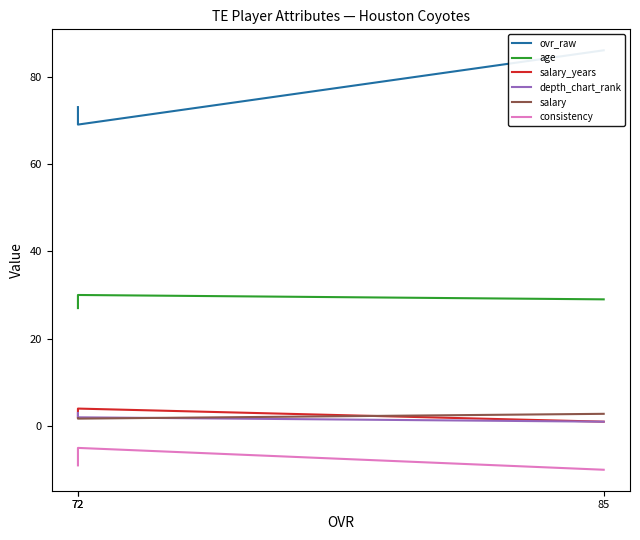

At which label does consistency first exceed -9?

72